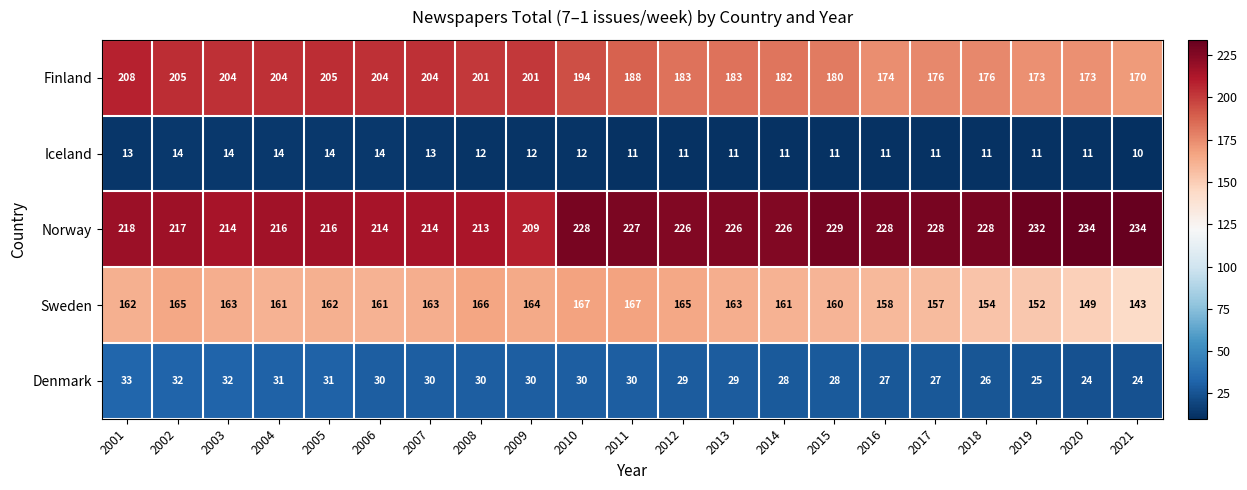

Rank the series at 2003 from highest to lowest value.

Norway, Finland, Sweden, Denmark, Iceland